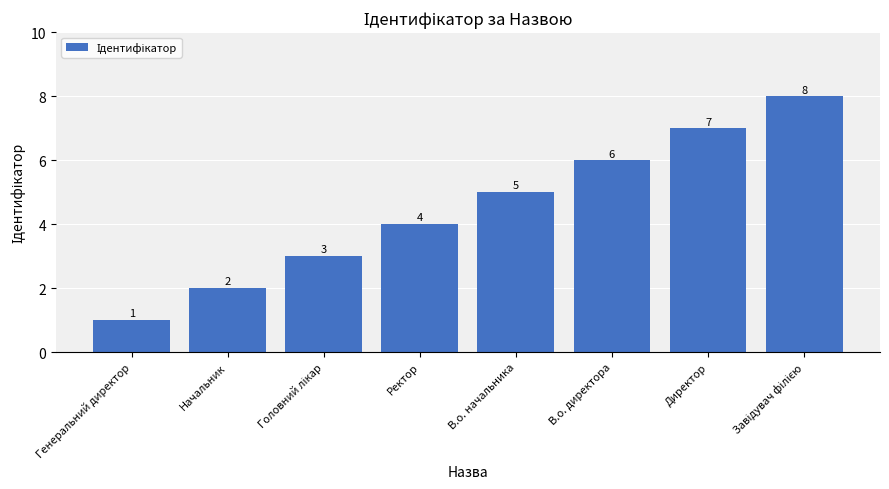

Count the values in the range 3 to 7.

5